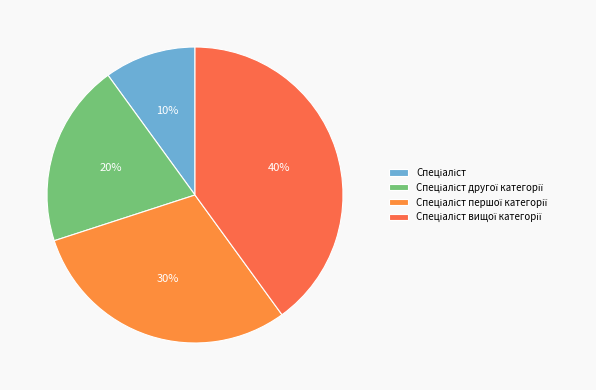

Rank the categories by value from highest to lowest.

Спеціаліст вищої категорії, Спеціаліст першої категорії, Спеціаліст другої категорії, Спеціаліст